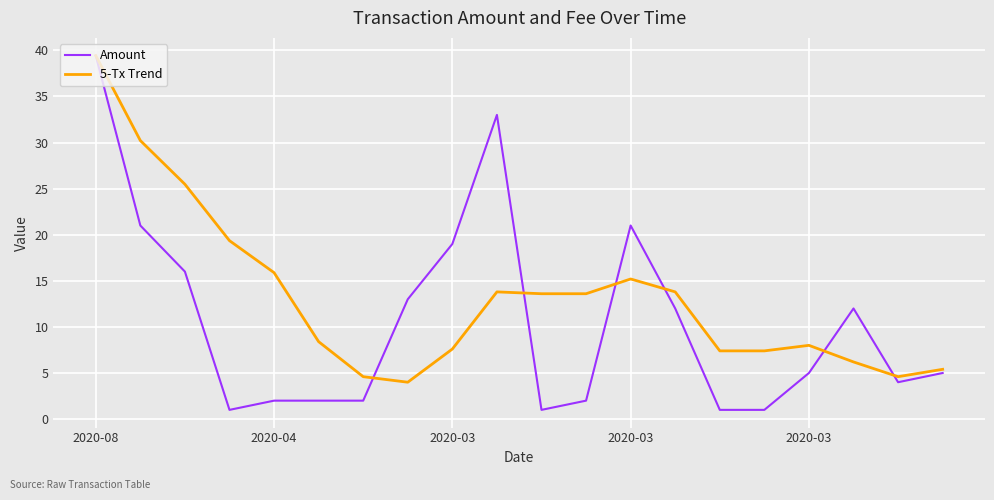

What is the average value of the 5-Tx Trend series?

13.2